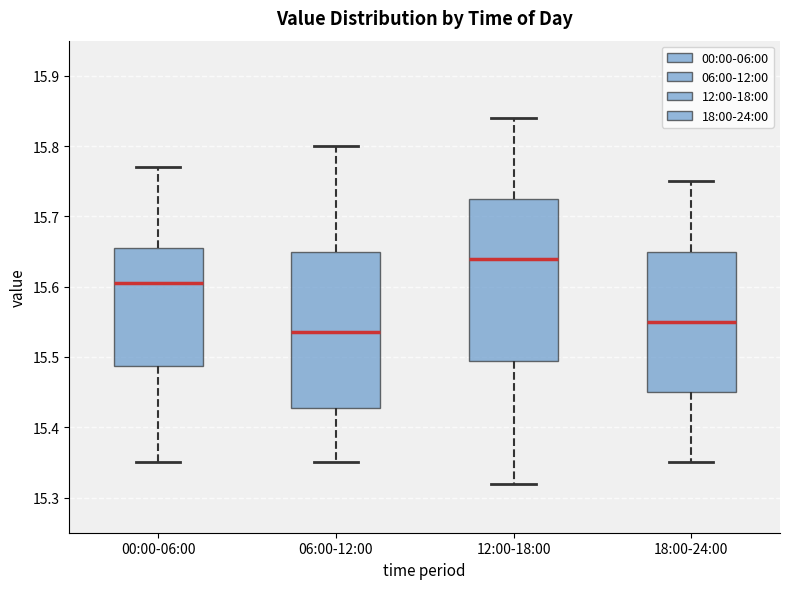

Reading left to right, read every box against the y-axis: the position of its median line, the range the box covers, and the ends of its whiskers. The values are not printed on the chart, so give them approximately, as read against the axis.

00:00-06:00: median 15.61, box 15.49 to 15.66, whiskers 15.35 to 15.77
06:00-12:00: median 15.54, box 15.43 to 15.65, whiskers 15.35 to 15.80
12:00-18:00: median 15.64, box 15.50 to 15.73, whiskers 15.32 to 15.84
18:00-24:00: median 15.55, box 15.45 to 15.65, whiskers 15.35 to 15.75